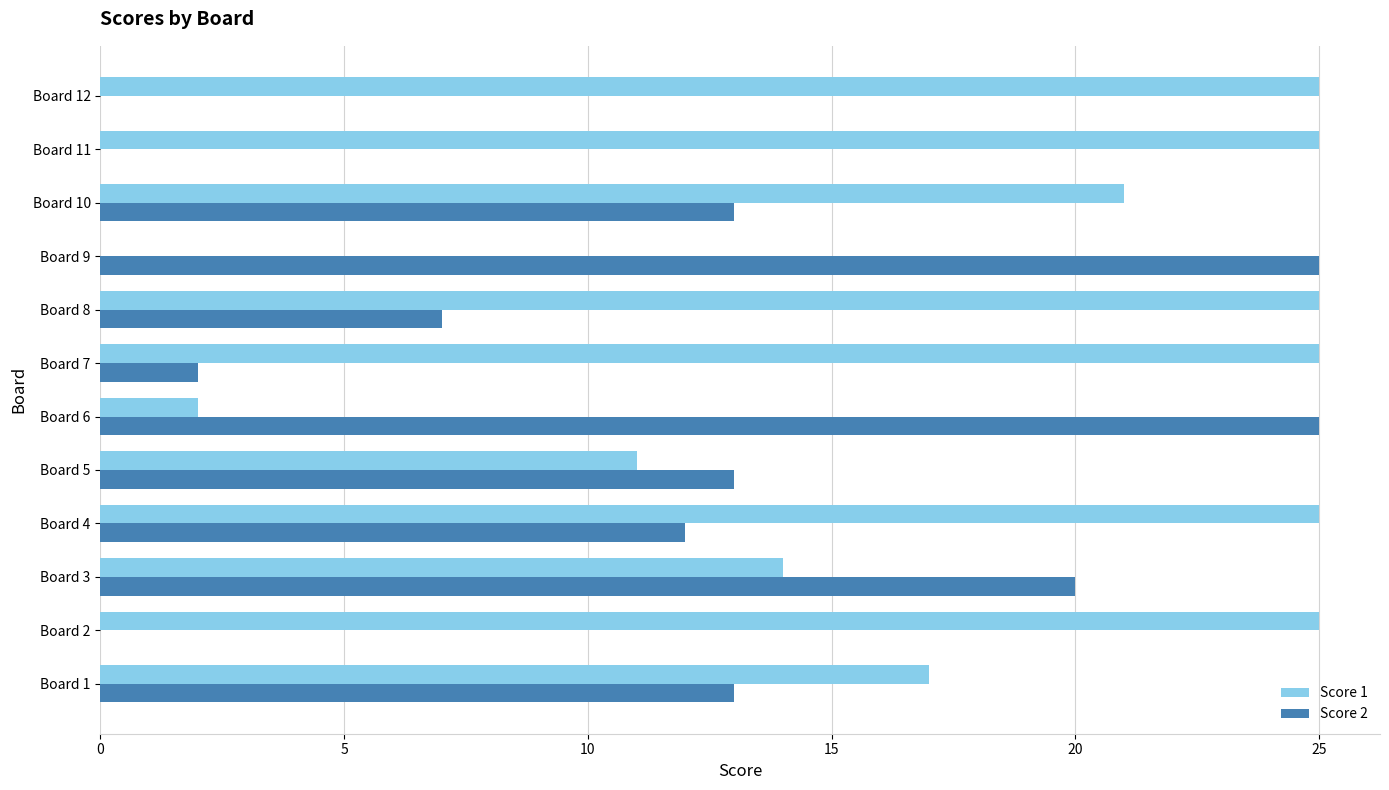

Is the value of Score 2 at Board 11 greater than the value of Score 1 at Board 3?

No